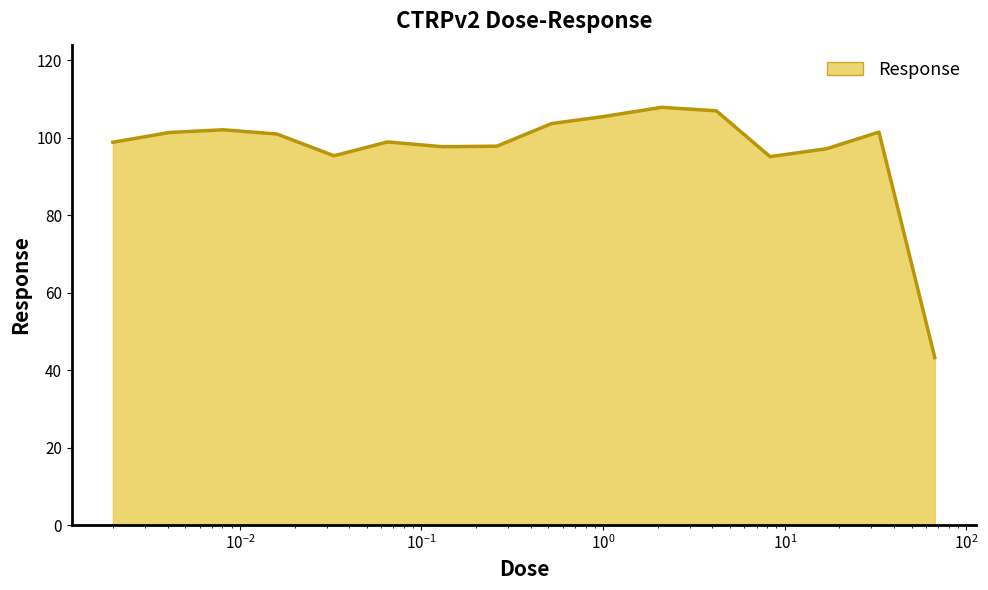

What is the greatest value displayed?

107.9